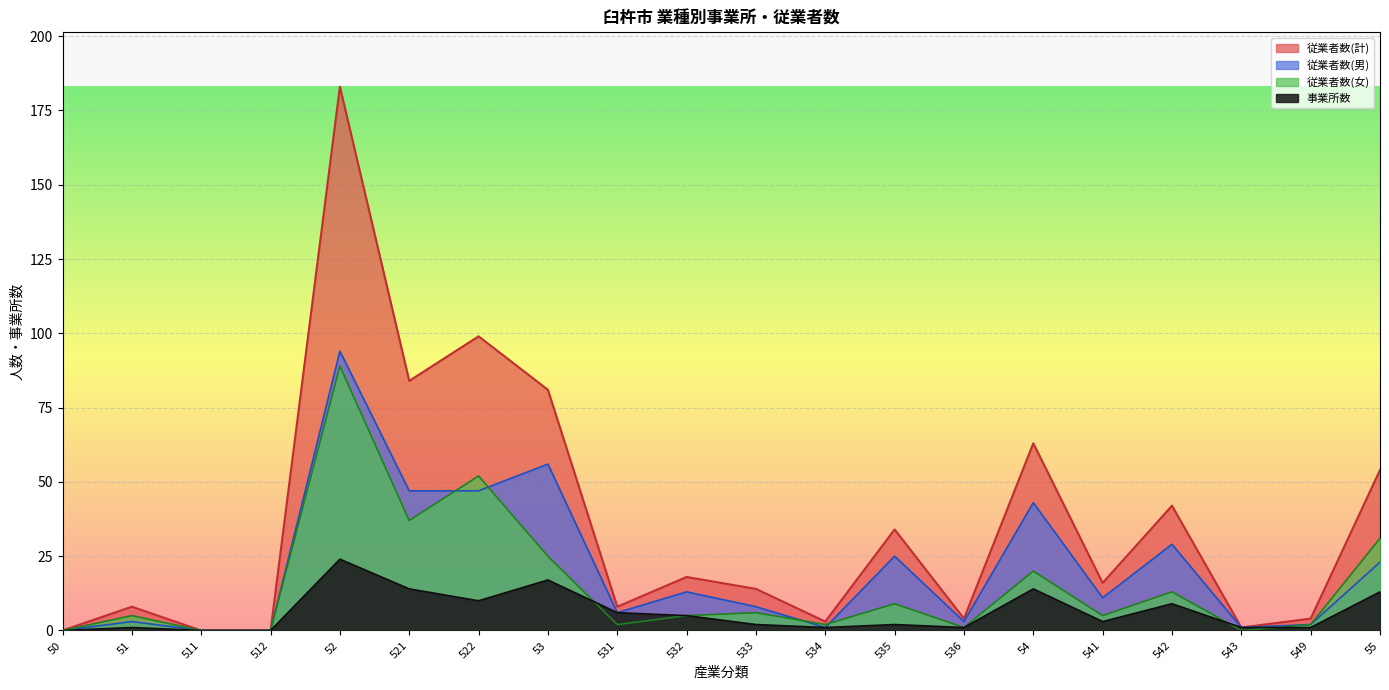

Between 53 and 54, which series saw the biggest shift?

従業者数(計)